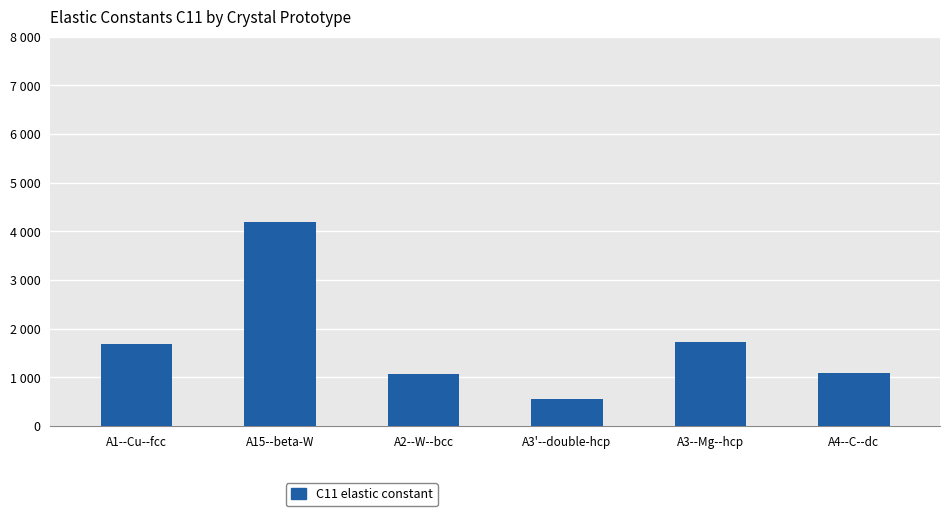

Where does the data first go above 1680?

A1--Cu--fcc